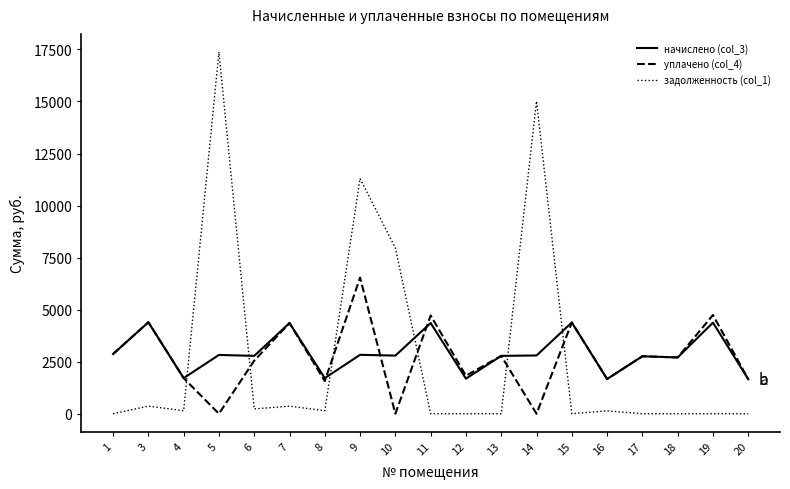

Rank the series by their maximum value, from highest to lowest.

задолженность (col_1), уплачено (col_4), начислено (col_3)